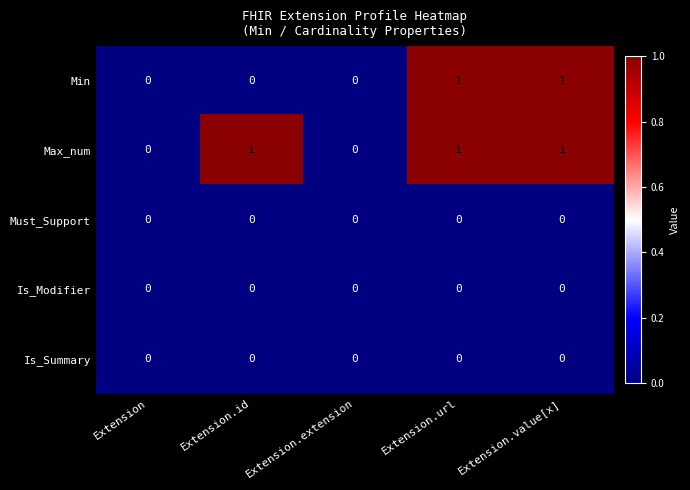

True or false: Is_Summary has a value of 0 at Extension.id.

True